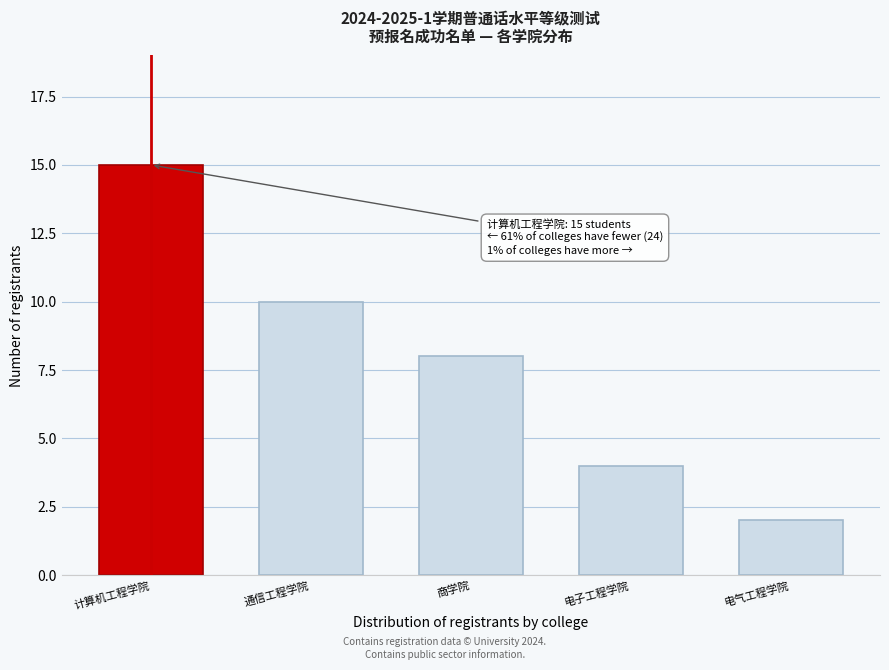

Reading left to right, what are all the values shown in this chart?

15	10	8	4	2